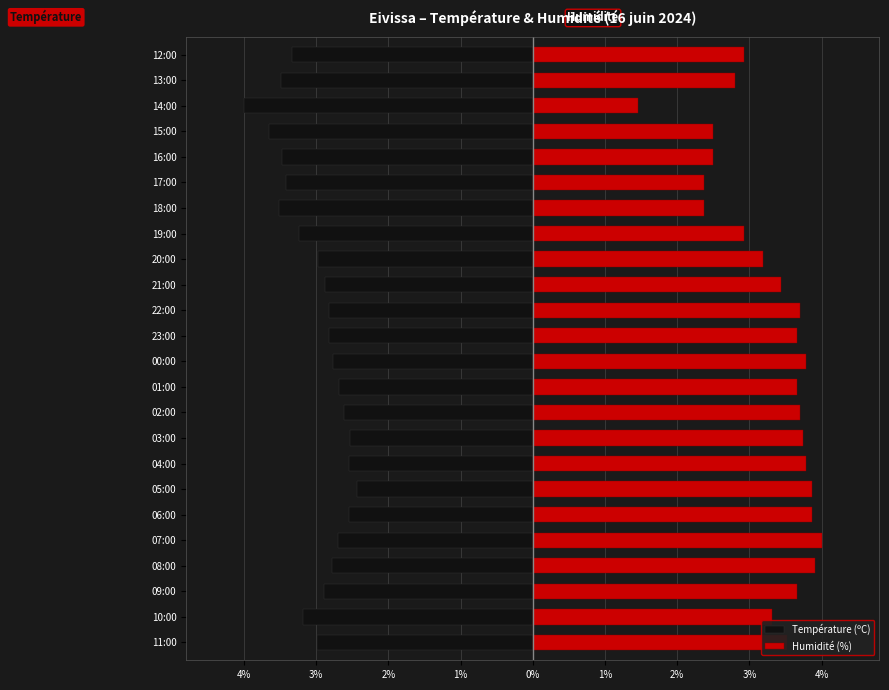

Reading right to left, what are all the values shown in this chart?

Température (ºC): -3.3	-3.5	-4.0	-3.7	-3.5	-3.4	-3.5	-3.2	-3.0	-2.9	-2.8	-2.8	-2.8	-2.7	-2.6	-2.5	-2.5	-2.4	-2.5	-2.7	-2.8	-2.9	-3.2	-3.0
Humidité (%): 2.9	2.8	1.5	2.5	2.5	2.4	2.4	2.9	3.2	3.4	3.7	3.7	3.8	3.7	3.7	3.7	3.8	3.9	3.9	4.0	3.9	3.7	3.3	3.5